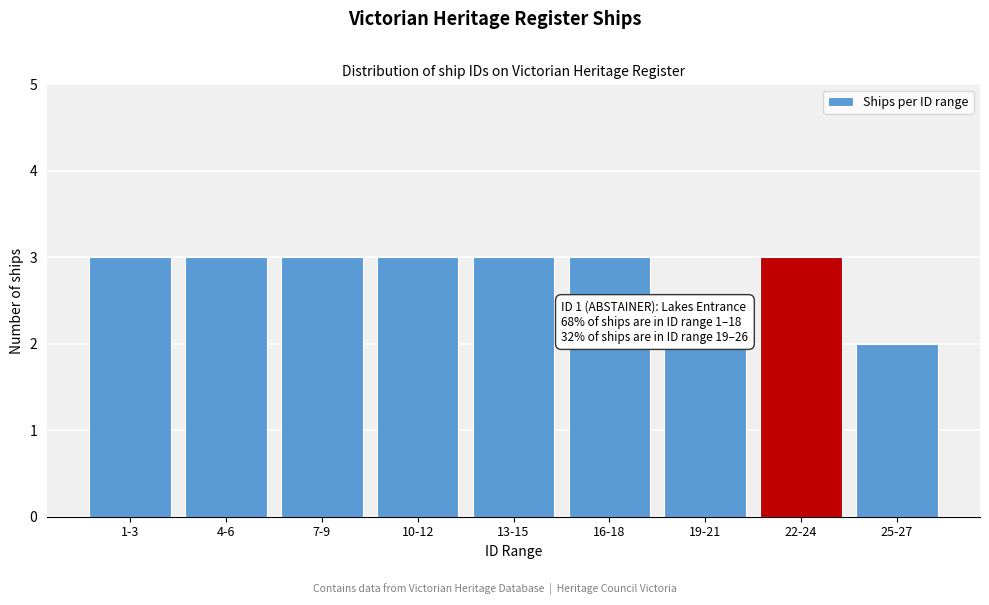

Reading right to left, extract all data points from this chart.

25-27=2	22-24=3	19-21=2	16-18=3	13-15=3	10-12=3	7-9=3	4-6=3	1-3=3